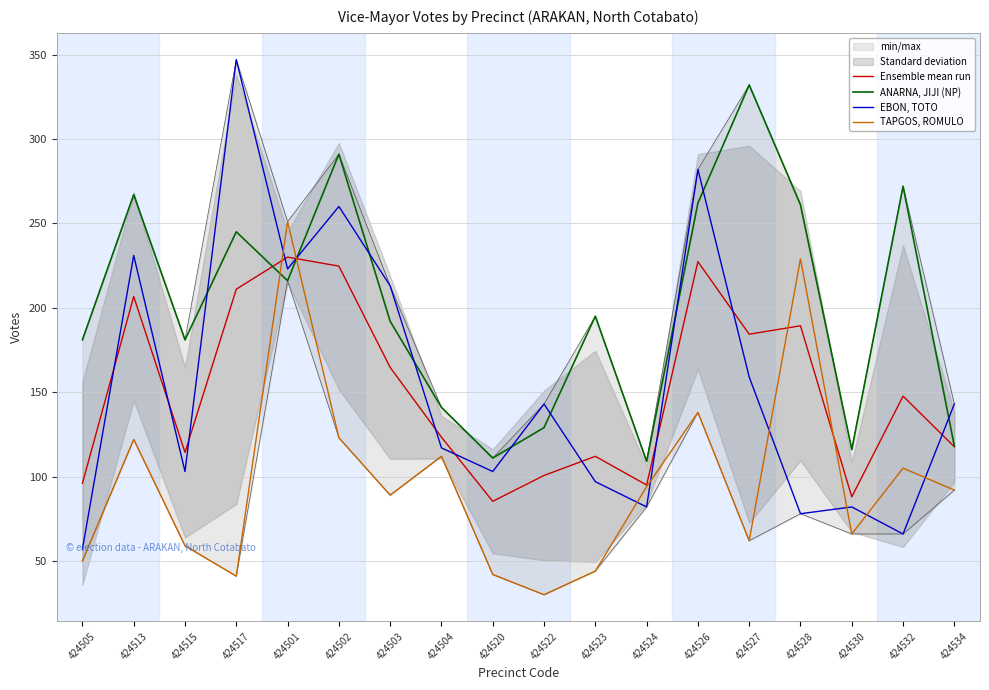

Where do Ensemble mean run and TAPGOS, ROMULO first cross each other?

424517 and 424501